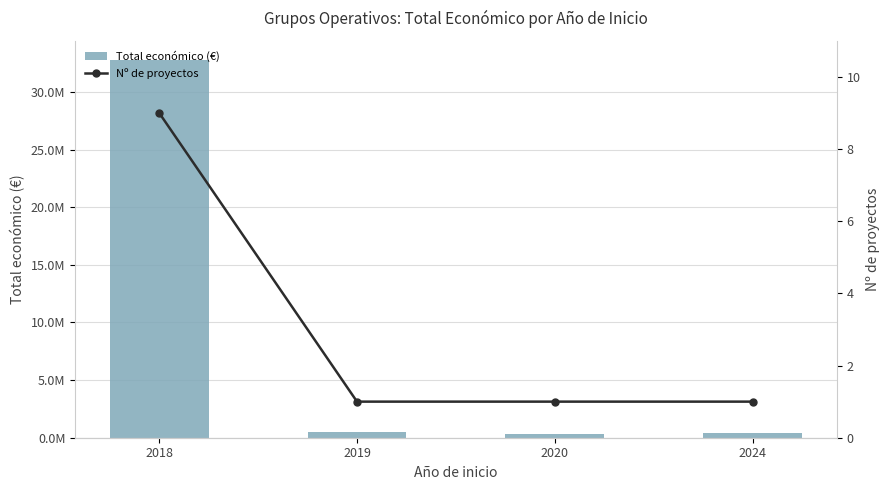

Rank the categories by Nº de proyectos value from lowest to highest.

2019, 2020, 2024, 2018